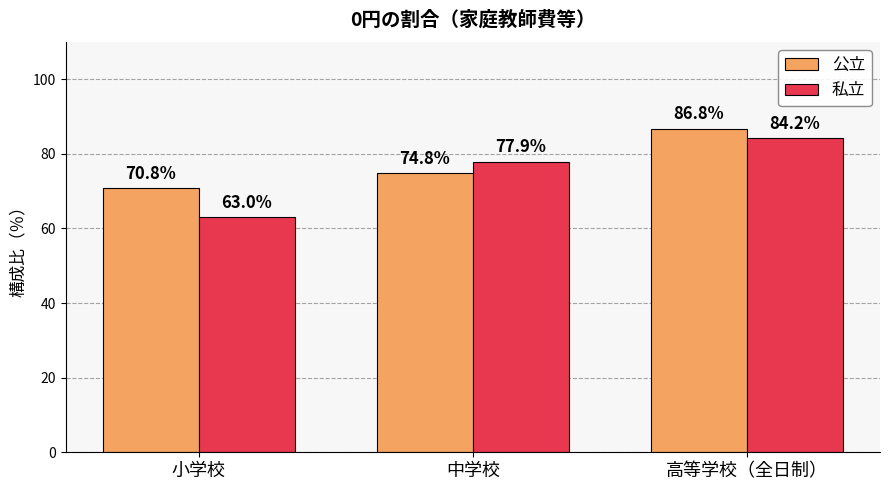

List the labels in order of 私立 value, smallest first.

小学校, 中学校, 高等学校（全日制）